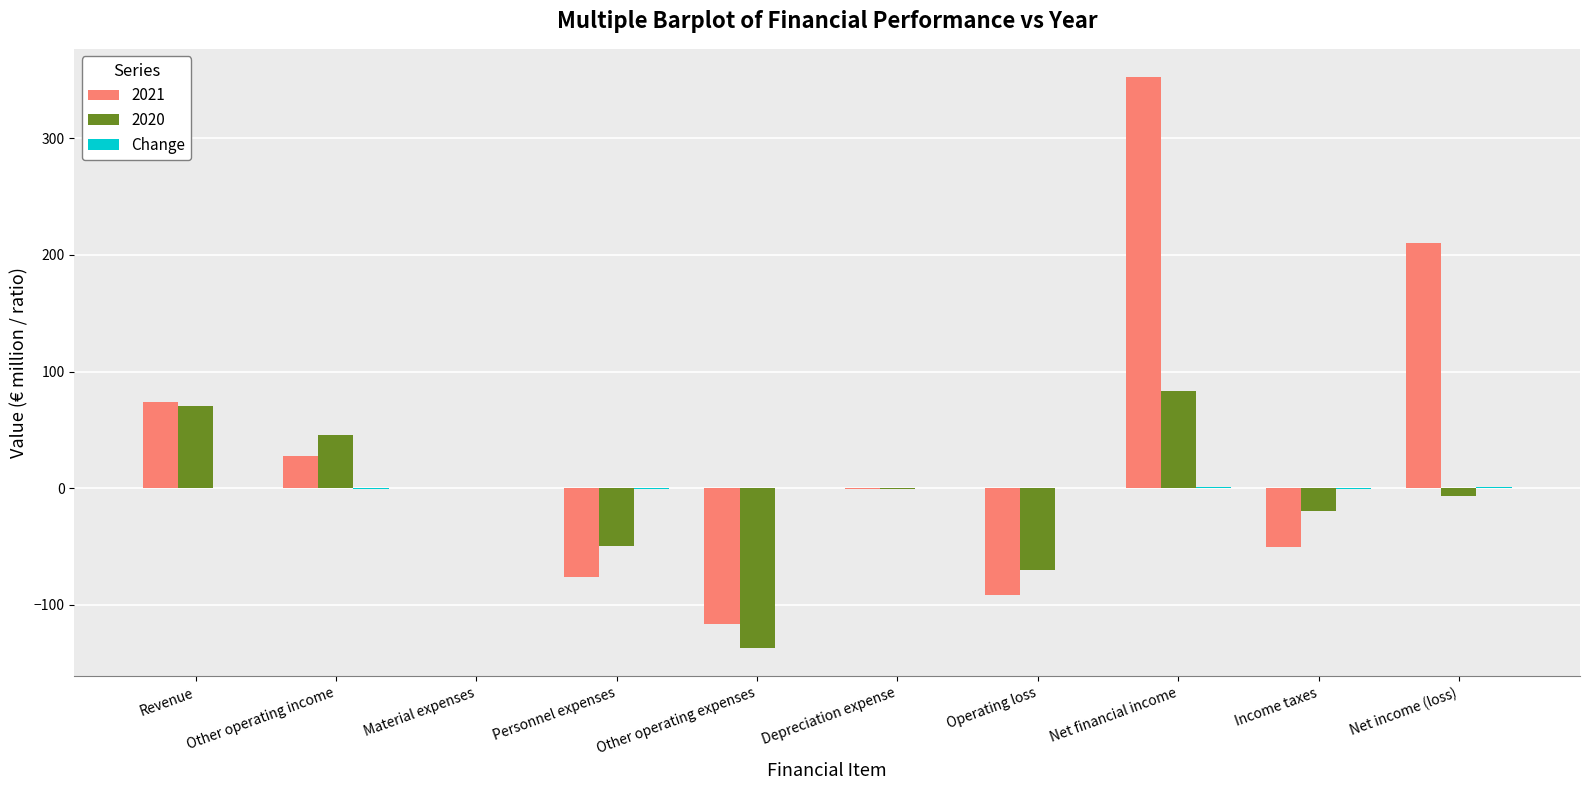

True or false: 2020 has a value of 96.0 at Revenue.

False